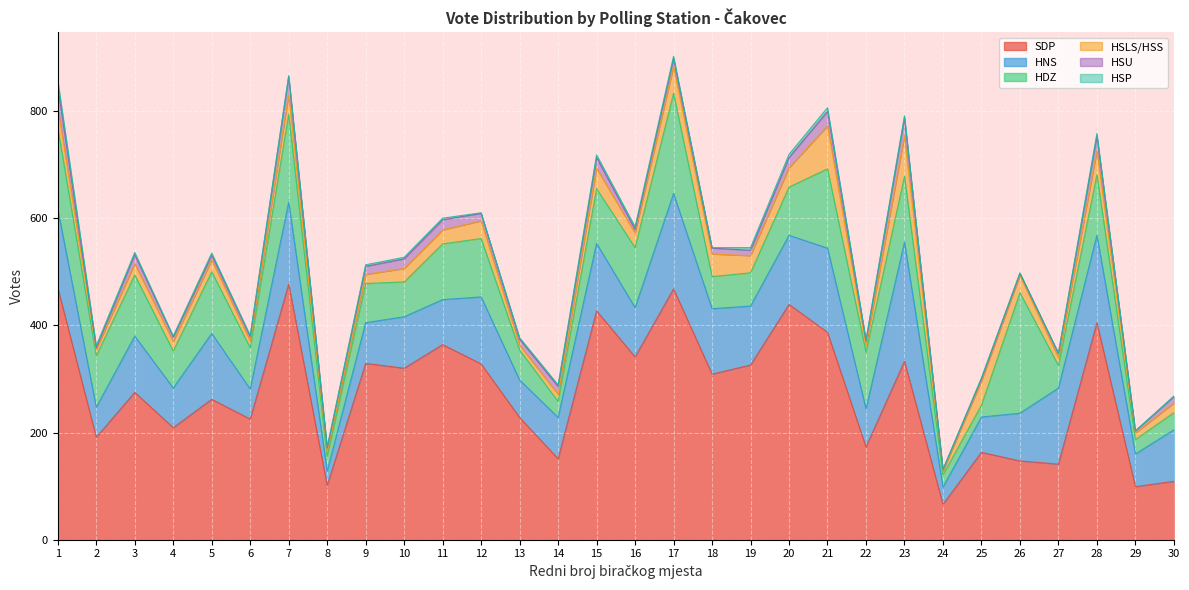

Reading left to right, list all the values displayed in this chart.

SDP: 470	191	275	209	262	225	477	101	329	320	364	328	228	151	427	341	468	309	326	439	387	173	333	66	163	147	141	405	99	109
HNS: 147	56	105	74	123	56	153	27	76	96	84	125	70	77	126	92	178	122	110	129	157	71	222	32	66	89	142	163	61	96
HDZ: 152	96	114	69	115	77	164	27	73	65	104	109	56	30	102	112	187	60	62	90	148	106	123	23	22	225	42	113	27	32
HSLS-HSS: 38	12	21	18	22	13	36	8	17	25	26	33	9	13	38	27	50	42	32	36	80	12	75	7	45	32	15	44	12	18
HSU: 38	3	17	8	9	8	34	8	15	18	19	14	11	15	20	7	15	11	10	19	27	9	34	3	4	4	8	28	4	12
HSP: 13	4	4	2	4	2	2	2	3	3	3	1	3	3	5	5	4	1	5	6	7	2	4	0	2	1	0	5	0	1